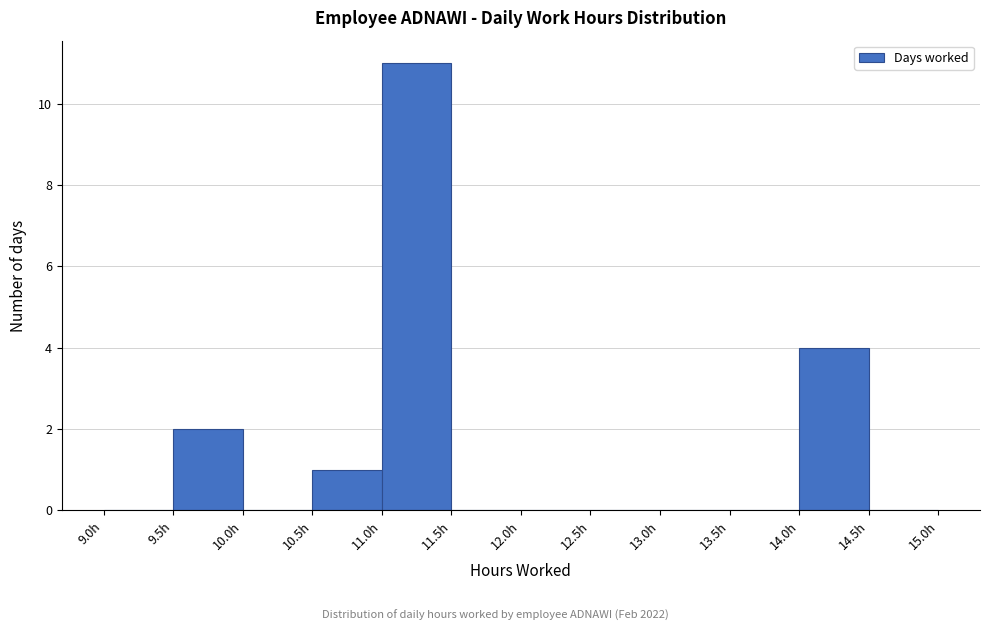

Which range on the x-axis has the tallest bar?

11.0 to 11.5